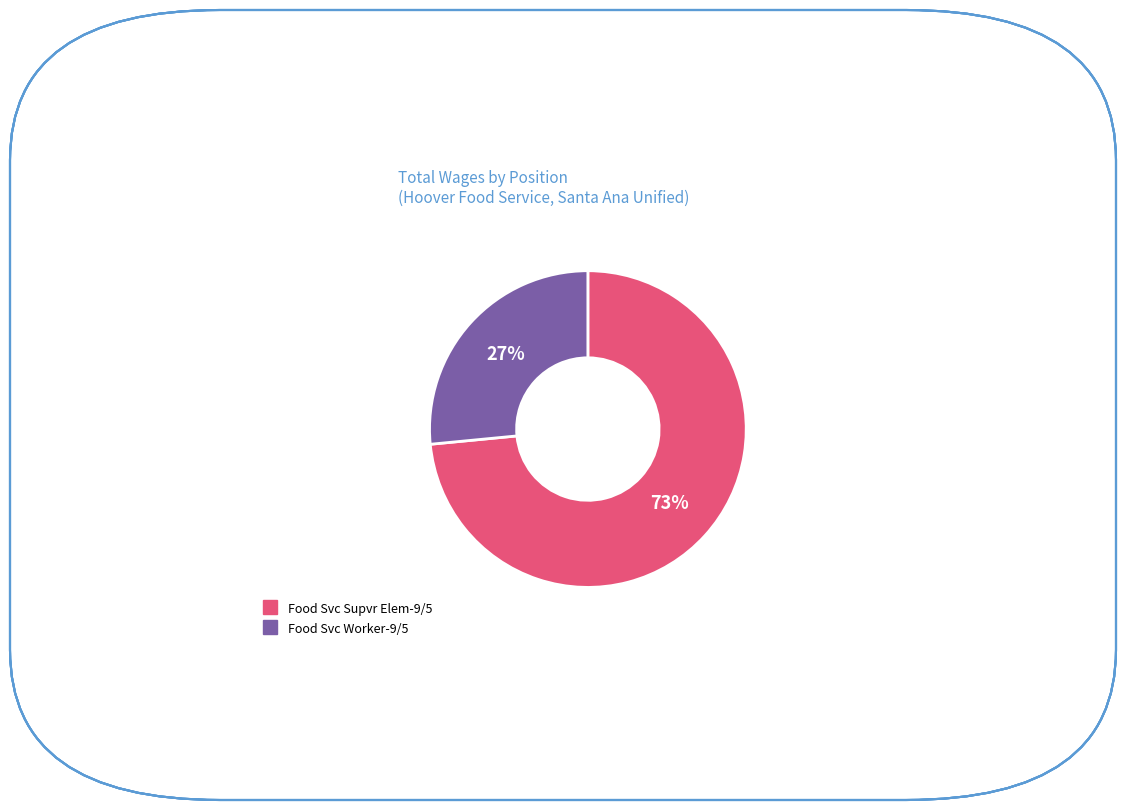

To the nearest percent, what is the average slice percentage?

50%